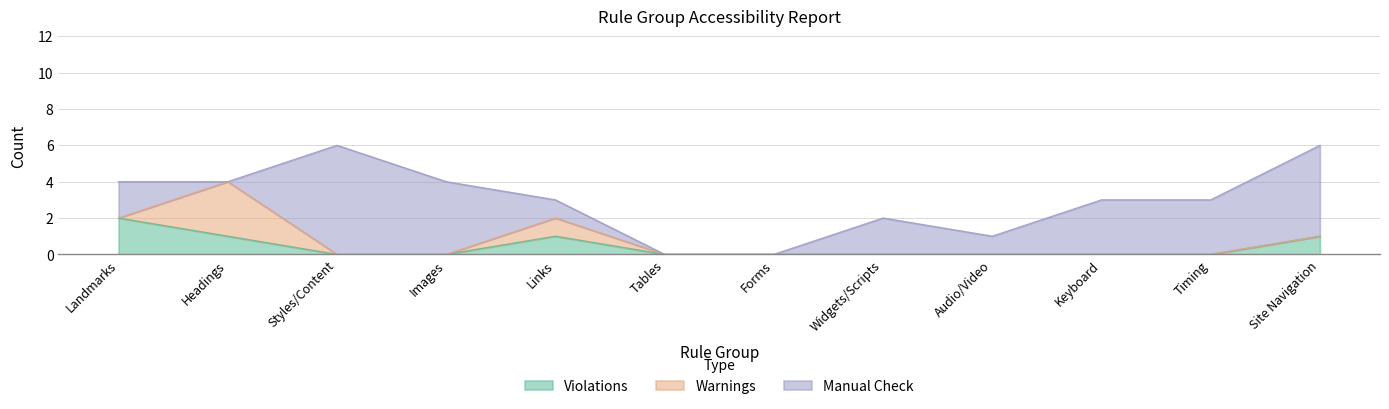

What are all the series names shown in the legend?

Violations, Warnings, Manual Check